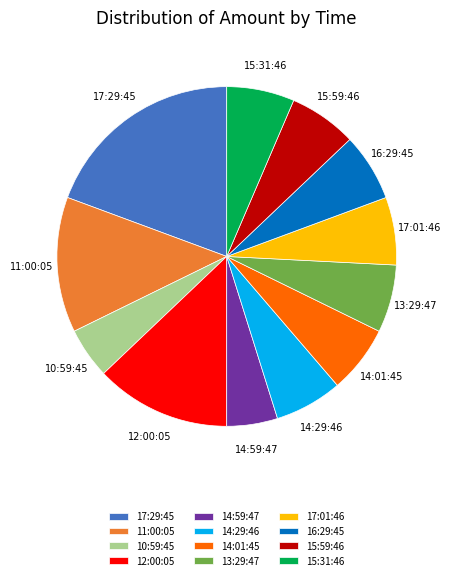

The 15:59:46 slice represents 6% of the pie. True or false?

True